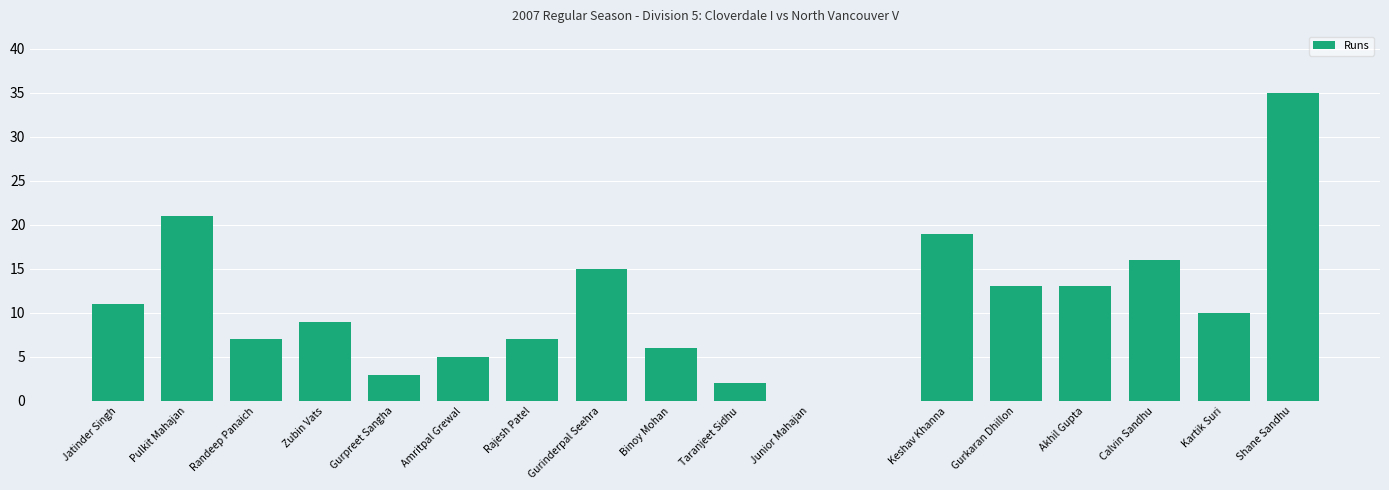

What is the greatest value displayed?

35